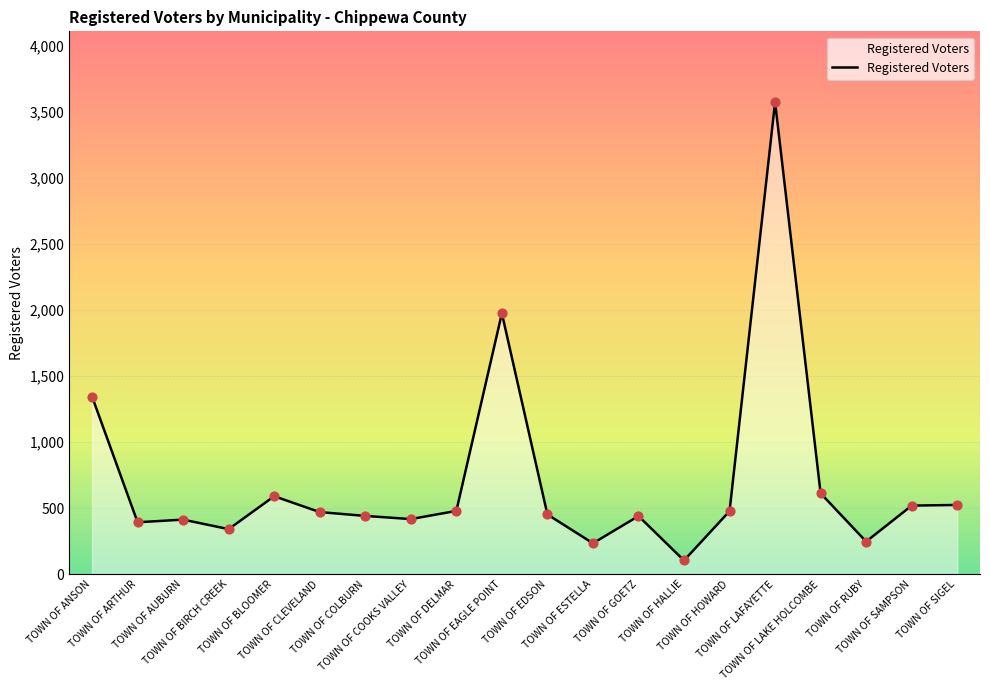

What is the ratio of the value at TOWN OF LAFAYETTE to the value at TOWN OF GOETZ?

8.1